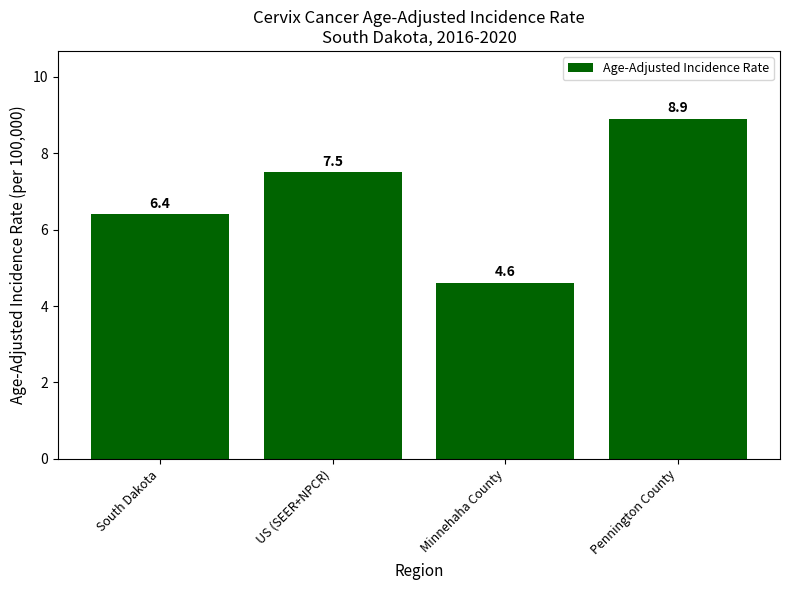

What is the value of the 1st bar from the left?

6.4